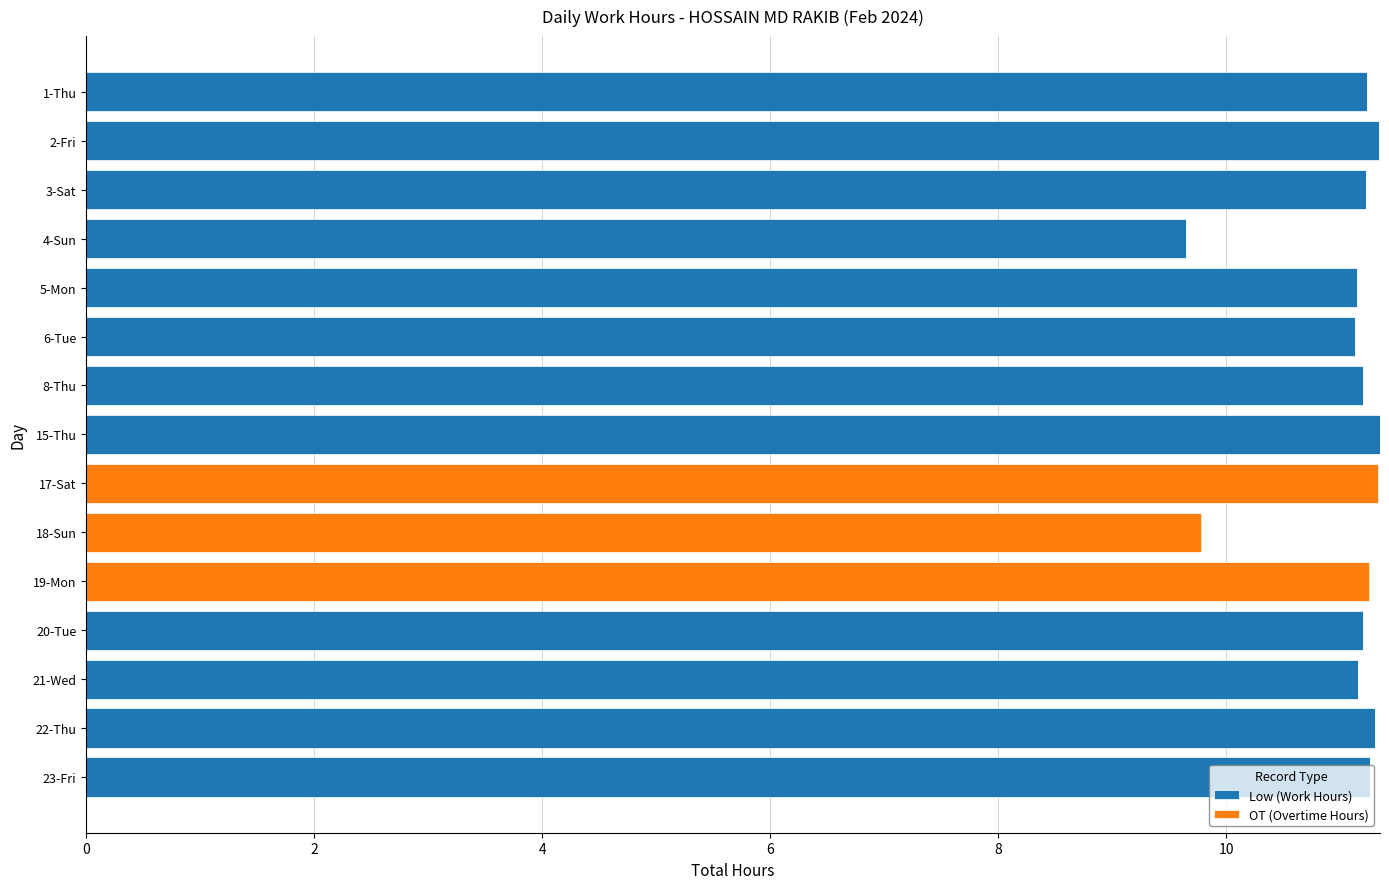

The value of Low (Work Hours) at 3-Sat is 17.3. True or false?

False